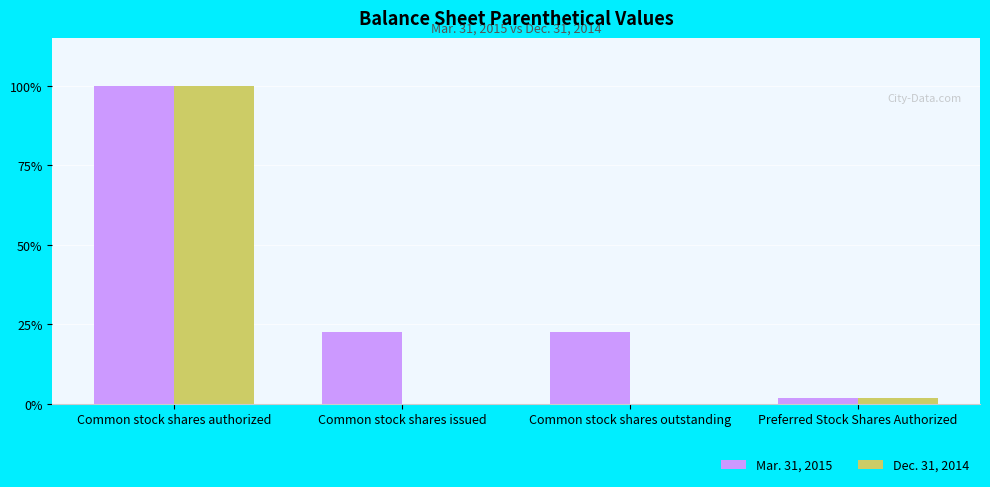

Reading left to right, list all the values displayed in this chart.

Mar. 31, 2015: Common stock shares authorized=100.0	Common stock shares issued=22.4	Common stock shares outstanding=22.4	Preferred Stock Shares Authorized=2.0
Dec. 31, 2014: Common stock shares authorized=100.0	Common stock shares issued=0.0	Common stock shares outstanding=0.0	Preferred Stock Shares Authorized=2.0